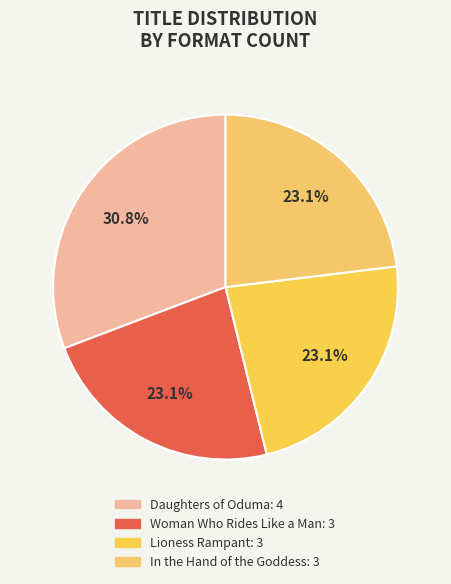

To the nearest percent, what is the difference between the largest and smallest slice percentages?

8%